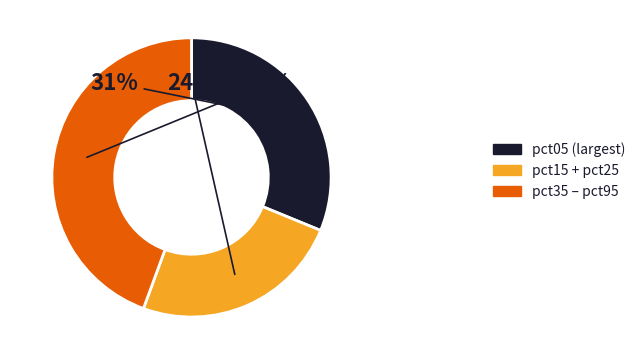

To the nearest percent, what is the average slice percentage?

33%